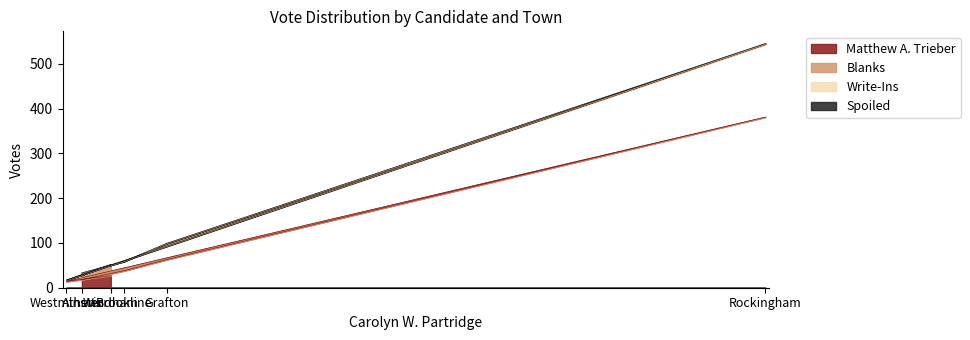

At which label is Matthew A. Trieber closest to 197?

Grafton